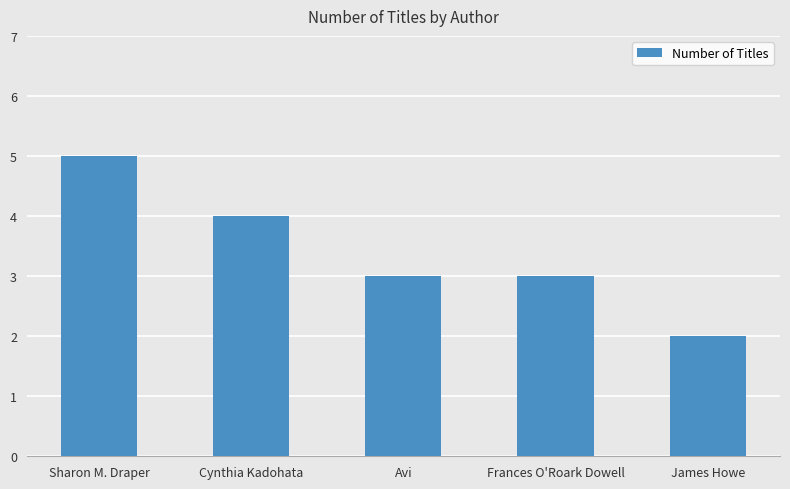

What is the label of the 5th bar from the left?

James Howe